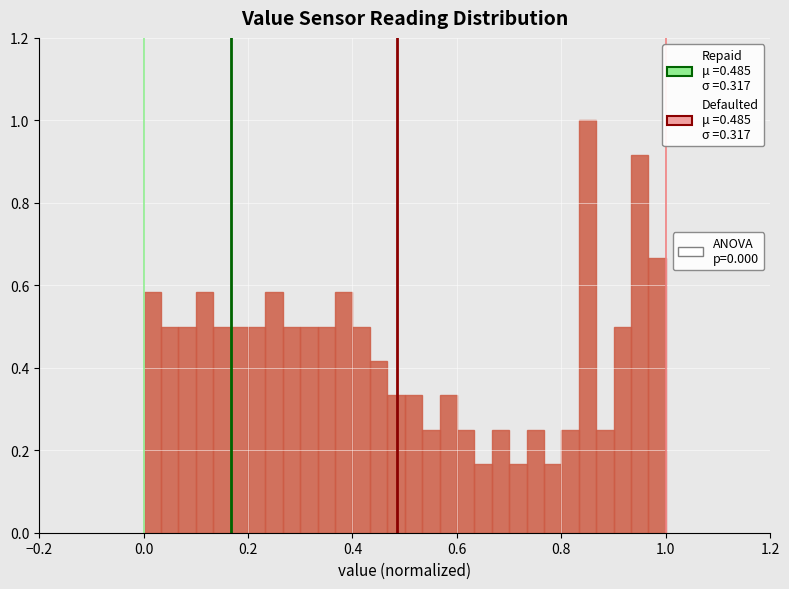

Read against the x-axis, roughly where is the centre of the tallest bar?

0.86